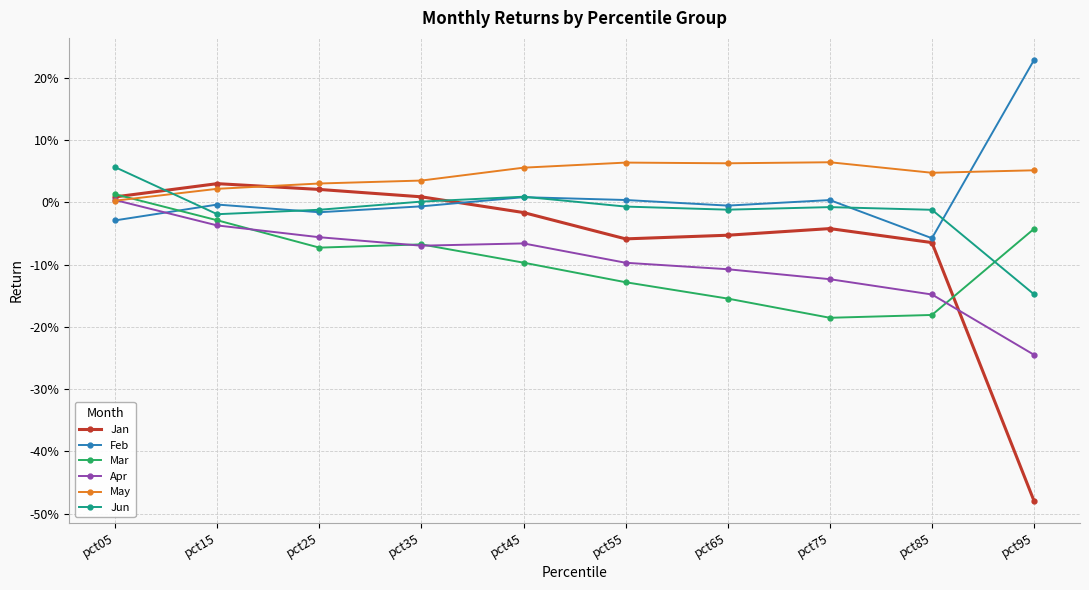

What is the difference between the Jan values at pct75 and pct25?

0.1